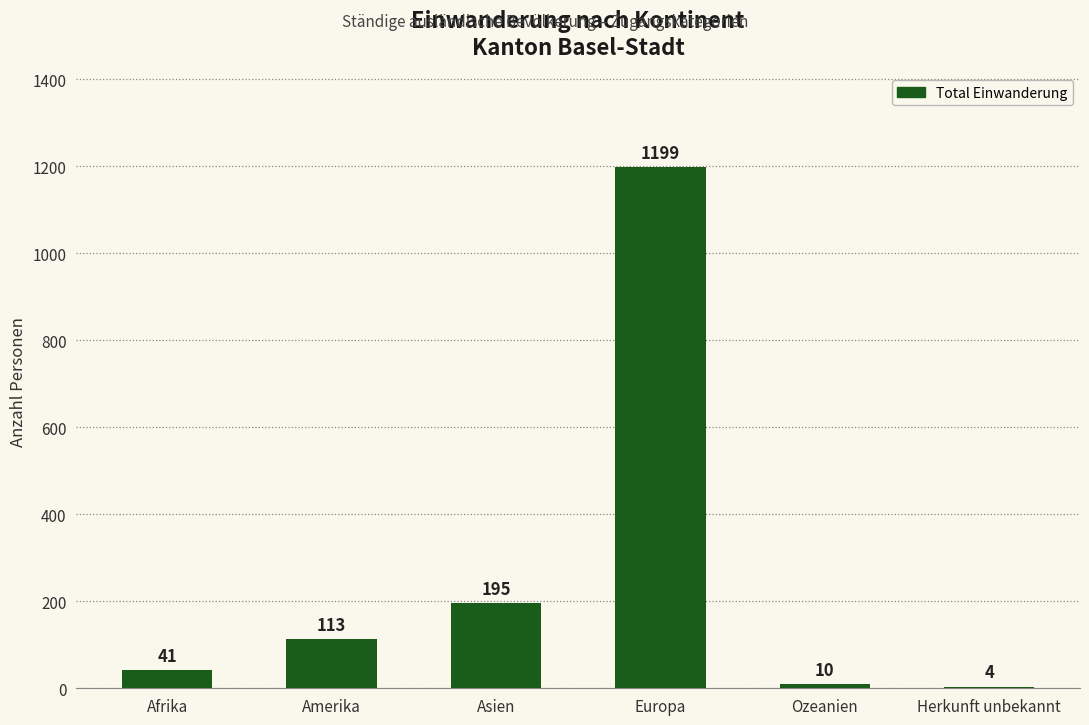

Reading right to left, list all the values displayed in this chart.

Herkunft unbekannt=4	Ozeanien=10	Europa=1199	Asien=195	Amerika=113	Afrika=41